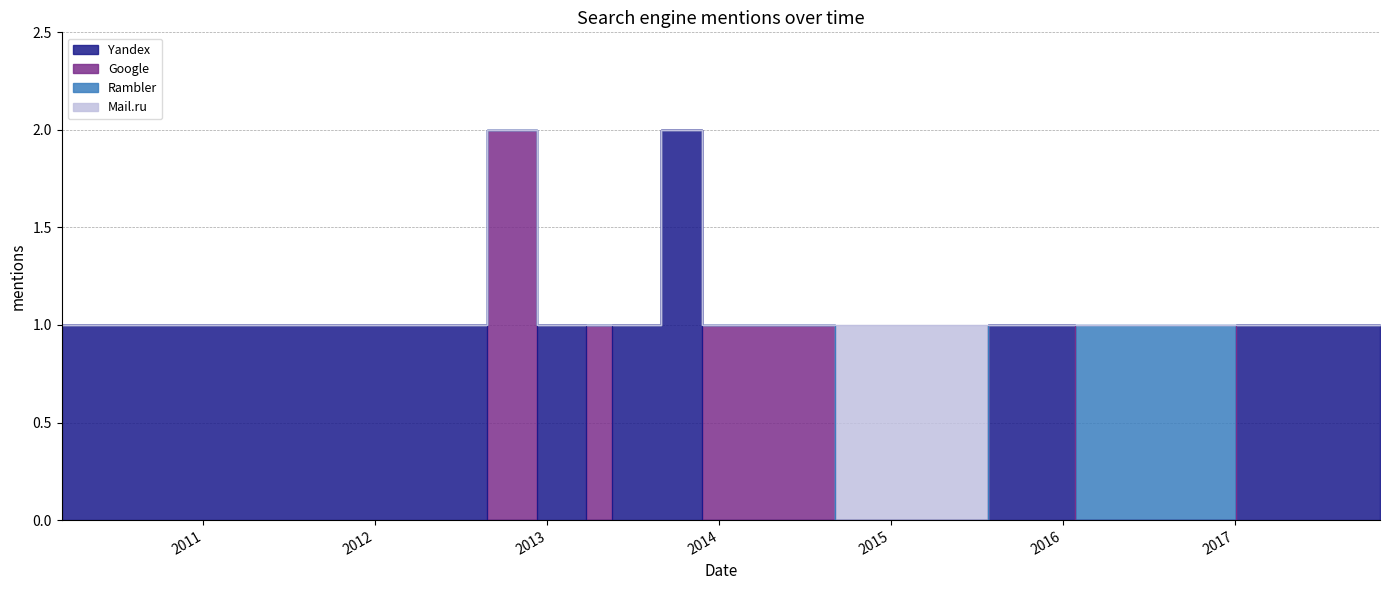

Between which two adjacent categories do Mail.ru and Google first intersect?

2014-03-10 and 2015-02-28